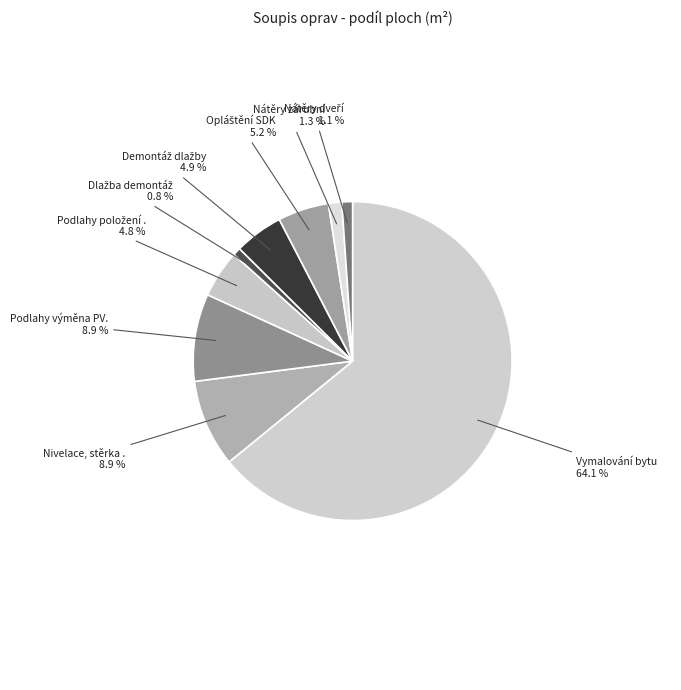

Count the number of slices in the pie.

9